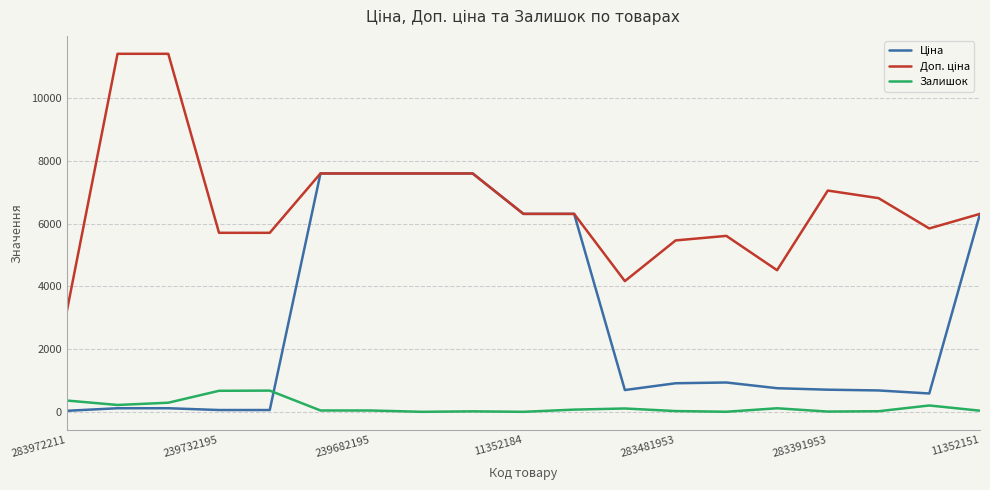

Is it true that Залишок equals 24.0 at 283481953?

True